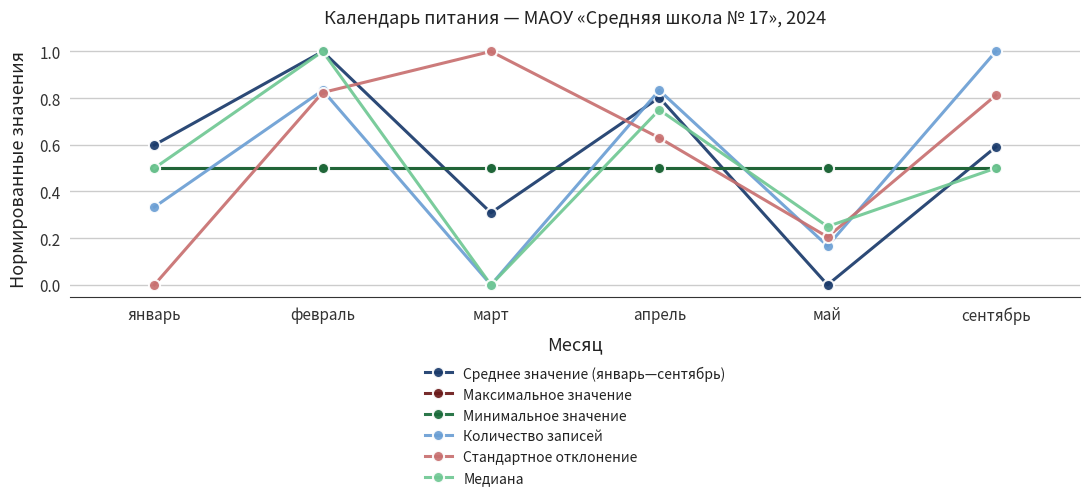

At which label is Максимальное значение closest to 0?

январь